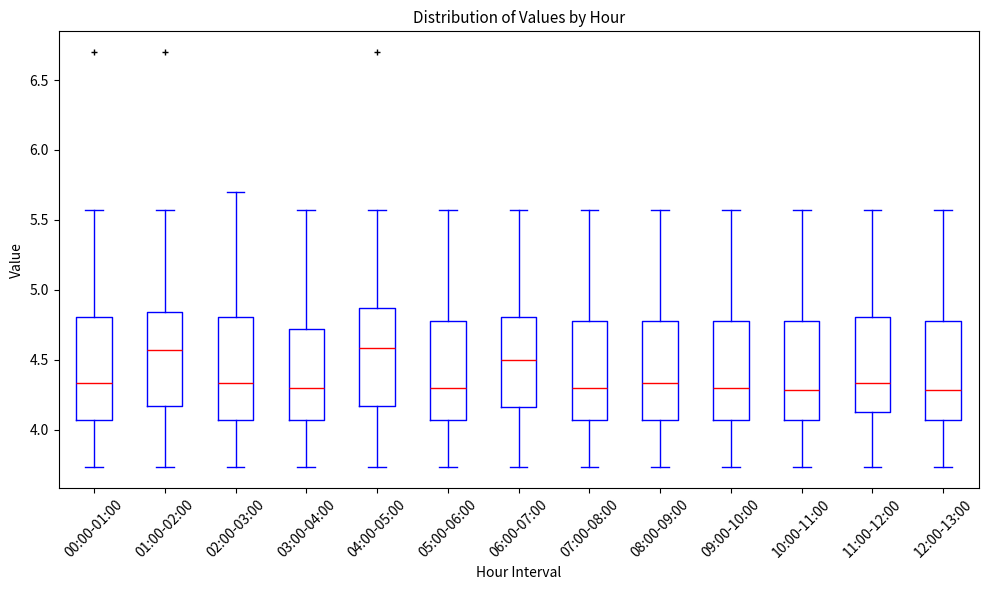

Reading left to right, read every box against the y-axis: the position of its median line, the range the box covers, and the ends of its whiskers. The values are not printed on the chart, so give them approximately, as read against the axis.

00:00-01:00: median 4.35, box 4.05 to 4.80, whiskers 3.75 to 5.55
01:00-02:00: median 4.55, box 4.15 to 4.85, whiskers 3.75 to 5.55
02:00-03:00: median 4.35, box 4.05 to 4.80, whiskers 3.75 to 5.70
03:00-04:00: median 4.30, box 4.05 to 4.70, whiskers 3.75 to 5.55
04:00-05:00: median 4.60, box 4.15 to 4.85, whiskers 3.75 to 5.55
05:00-06:00: median 4.30, box 4.05 to 4.80, whiskers 3.75 to 5.55
06:00-07:00: median 4.50, box 4.15 to 4.80, whiskers 3.75 to 5.55
07:00-08:00: median 4.30, box 4.05 to 4.80, whiskers 3.75 to 5.55
08:00-09:00: median 4.35, box 4.05 to 4.80, whiskers 3.75 to 5.55
09:00-10:00: median 4.30, box 4.05 to 4.80, whiskers 3.75 to 5.55
10:00-11:00: median 4.30, box 4.05 to 4.80, whiskers 3.75 to 5.55
11:00-12:00: median 4.35, box 4.10 to 4.80, whiskers 3.75 to 5.55
12:00-13:00: median 4.30, box 4.05 to 4.80, whiskers 3.75 to 5.55